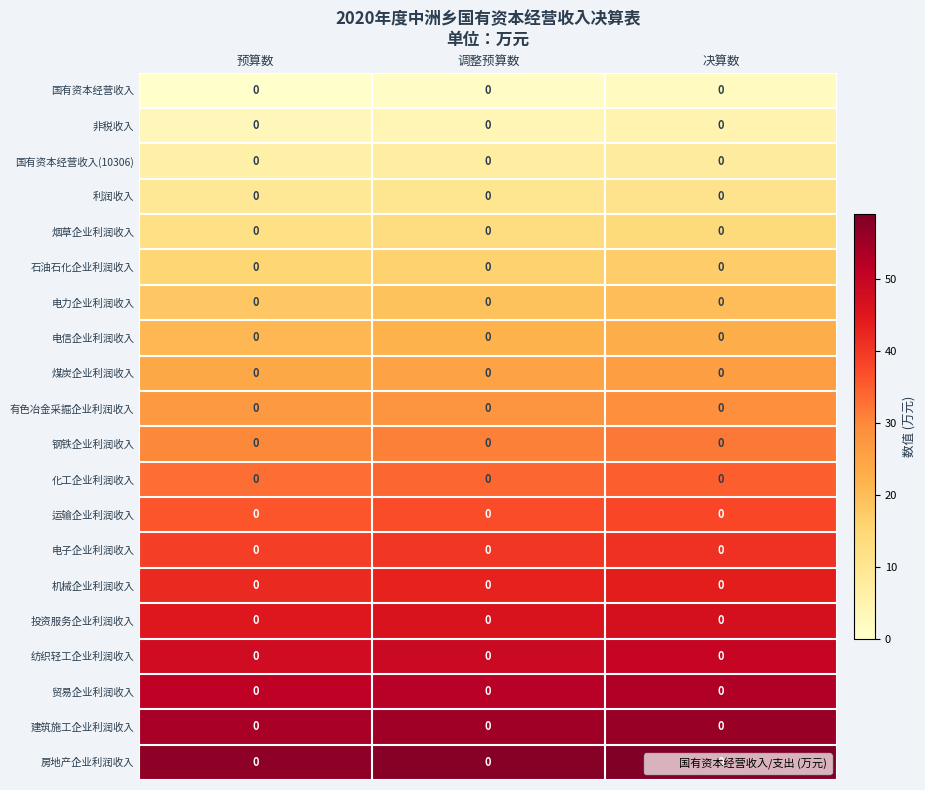

List the series in order of their peak value, highest first.

房地产企业利润收入, 建筑施工企业利润收入, 贸易企业利润收入, 纺织轻工企业利润收入, 投资服务企业利润收入, 机械企业利润收入, 电子企业利润收入, 运输企业利润收入, 化工企业利润收入, 钢铁企业利润收入, 有色冶金采掘企业利润收入, 煤炭企业利润收入, 电信企业利润收入, 电力企业利润收入, 石油石化企业利润收入, 烟草企业利润收入, 利润收入, 国有资本经营收入(10306), 非税收入, 国有资本经营收入